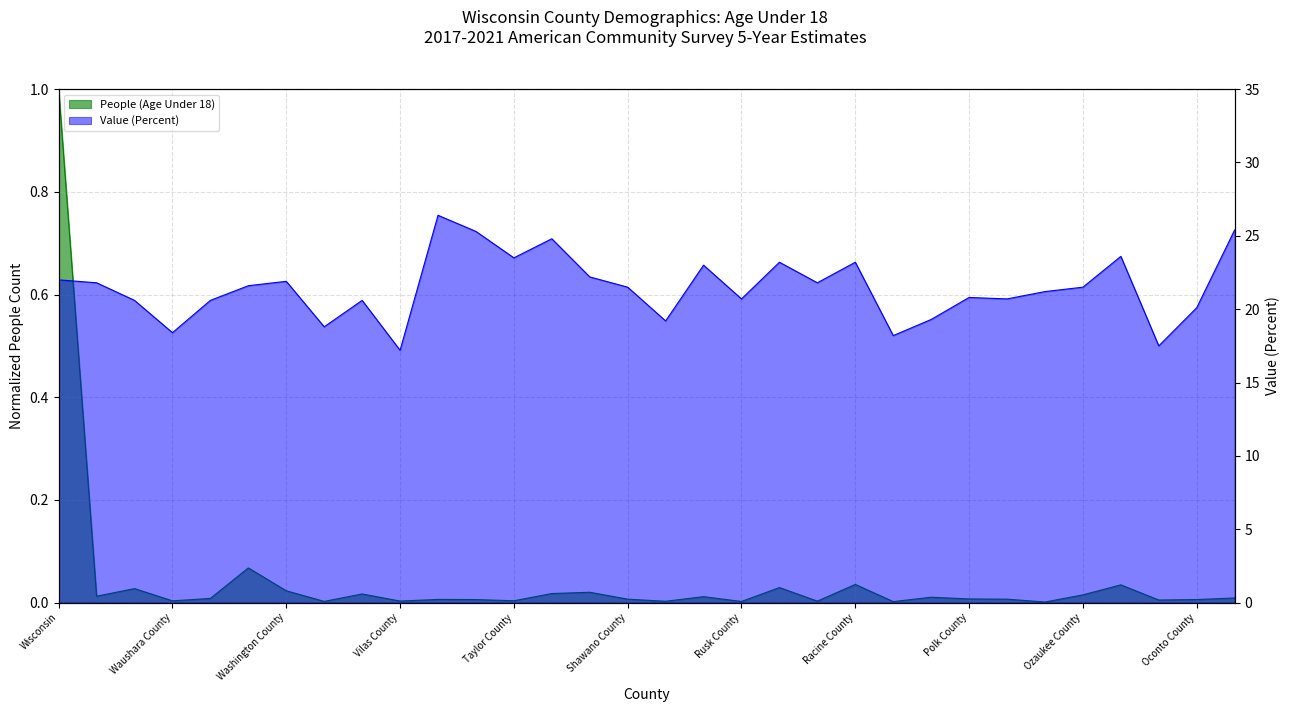

Rank the categories by Value (Percent) value from highest to lowest.

Vernon County, Monroe County, Trempealeau County, St. Croix County, Outagamie County, Taylor County, Rock County, Racine County, Sauk County, Sheboygan County, Wisconsin, Washington County, Wood County, Richland County, Waukesha County, Shawano County, Ozaukee County, Pepin County, Polk County, Rusk County, Pierce County, Winnebago County, Waupaca County, Walworth County, Oconto County, Portage County, Sawyer County, Washburn County, Waushara County, Price County, Oneida County, Vilas County